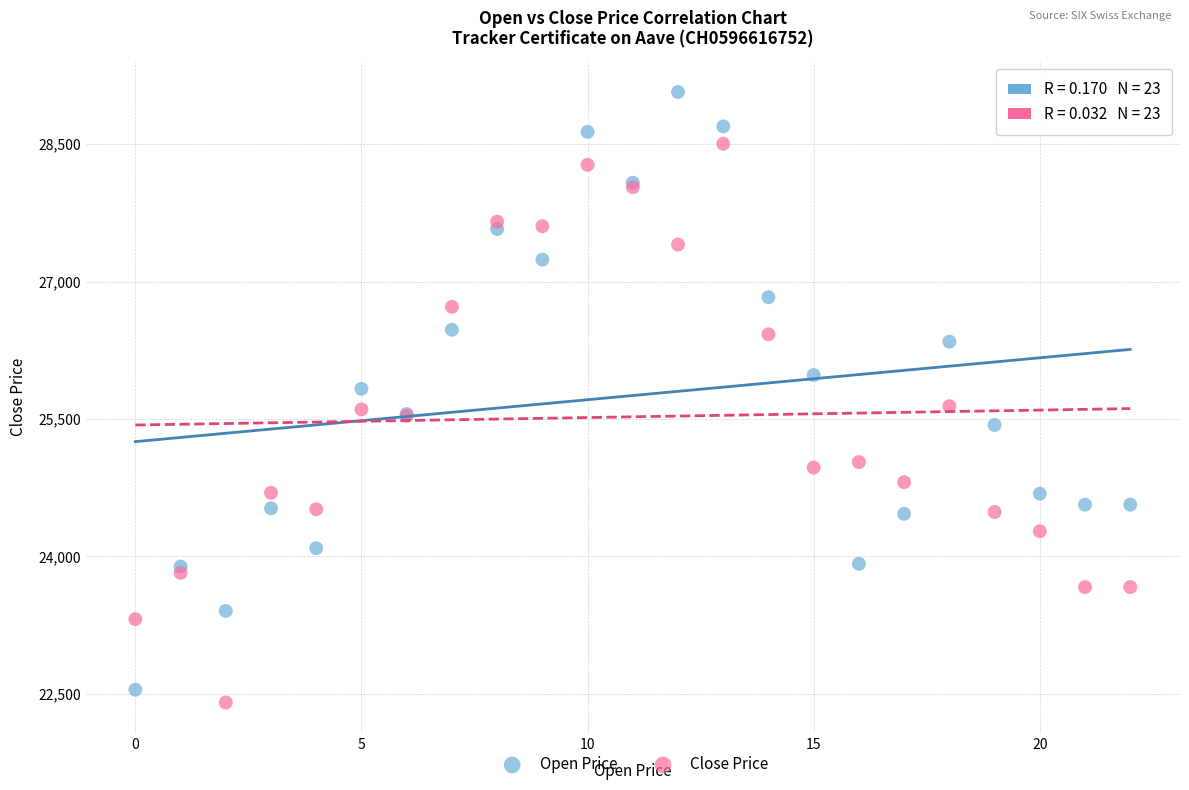

Which series reaches the maximum Y coordinate?

Open Price